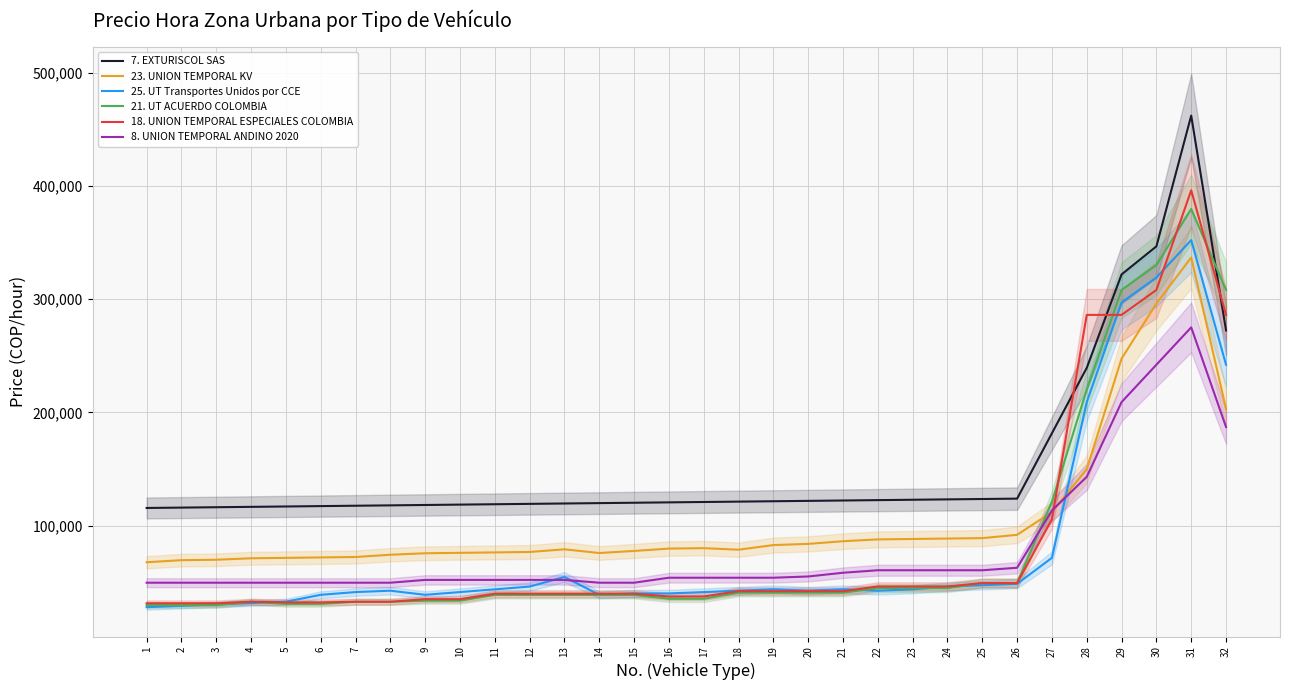

Is the value of 23. UNION TEMPORAL KV at 31 greater than the value of 8. UNION TEMPORAL ANDINO 2020 at 19?

Yes